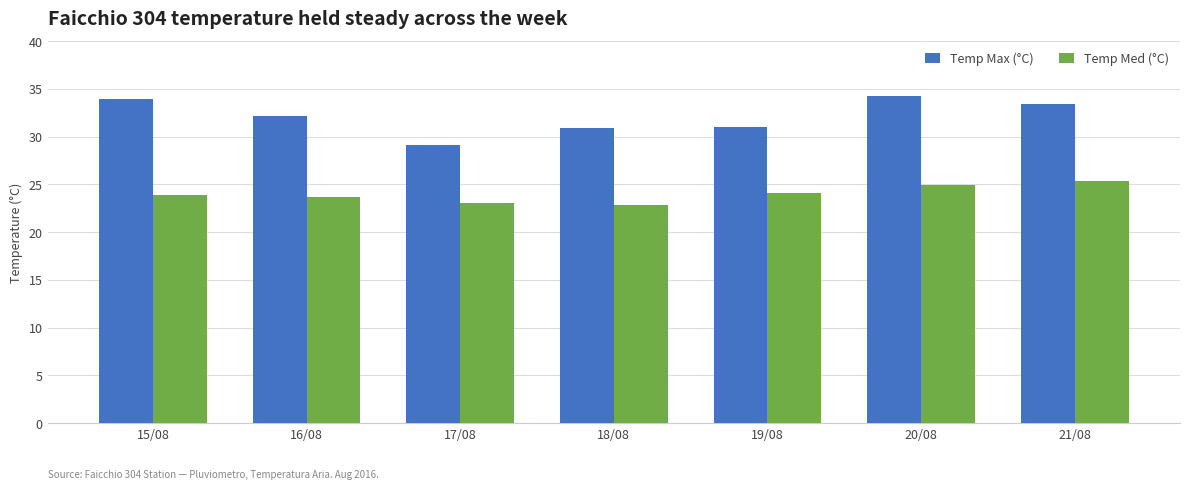

Which series has the largest total across all categories?

Temp Max (°C)